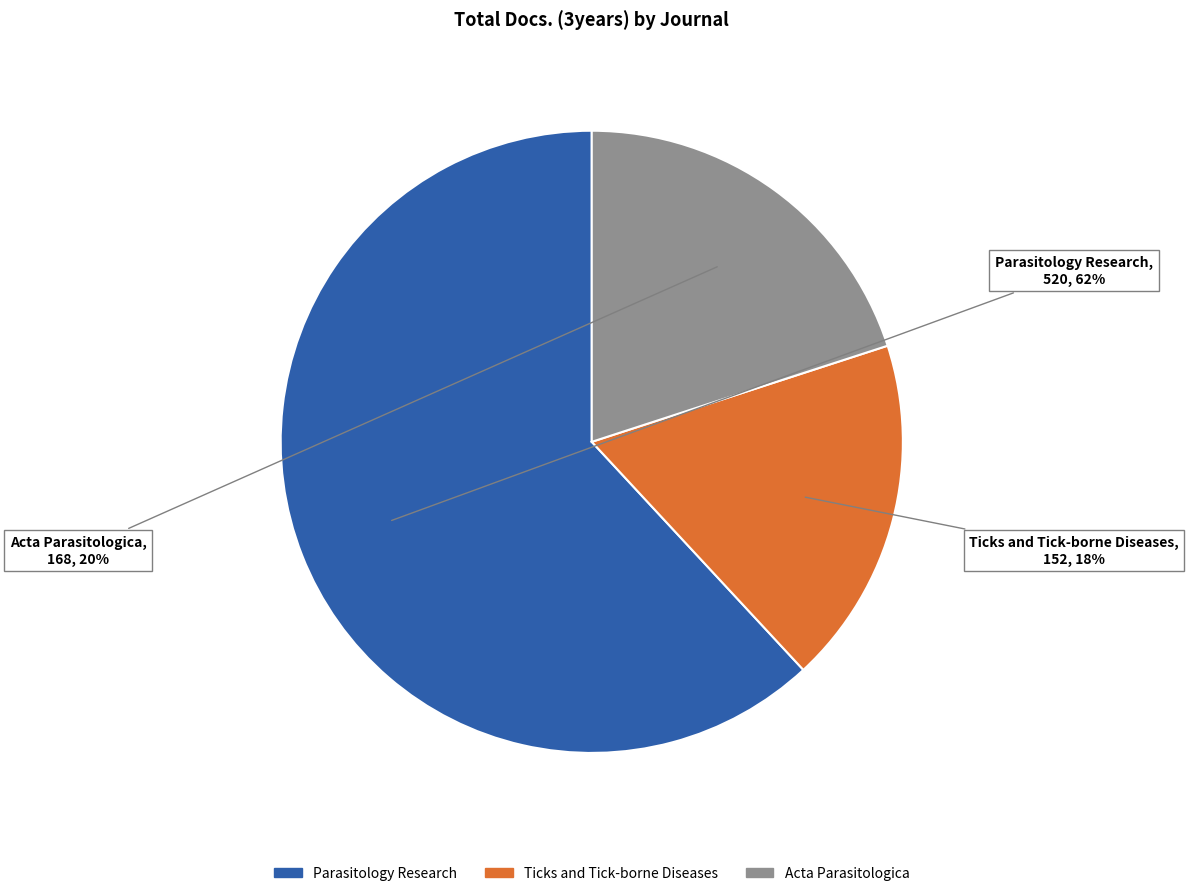

Combined, do Acta Parasitologica and Ticks and Tick-borne Diseases account for over 50%?

No